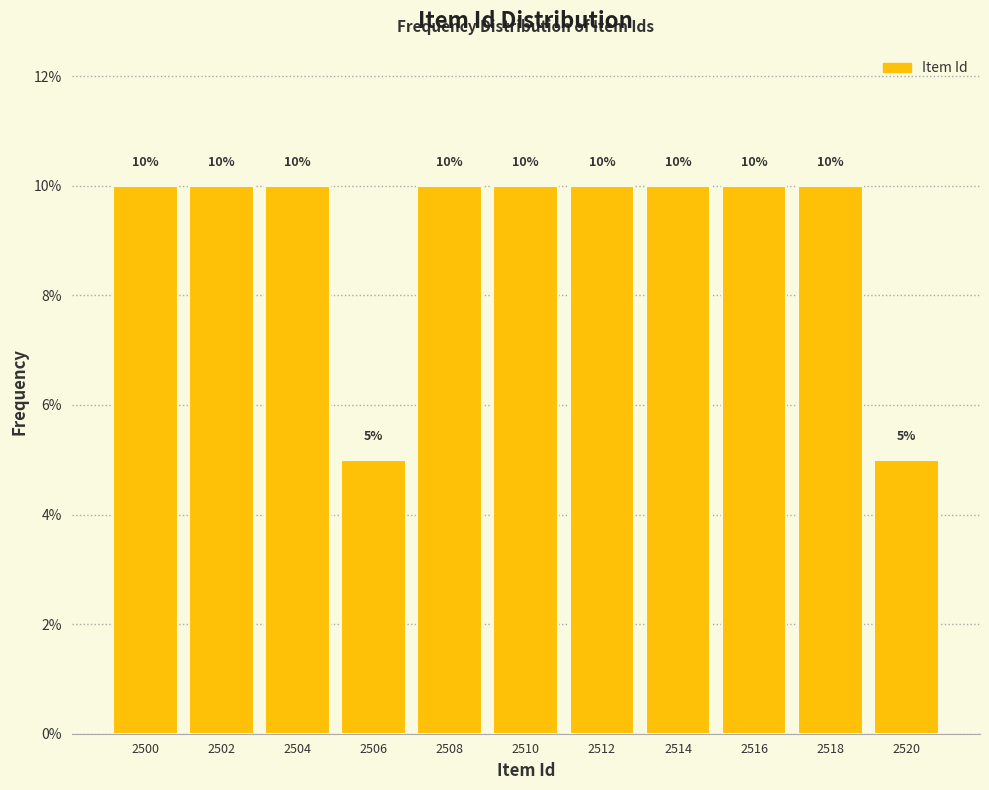

What is the height of the bar covering 2517 to 2519 on the x-axis?

10